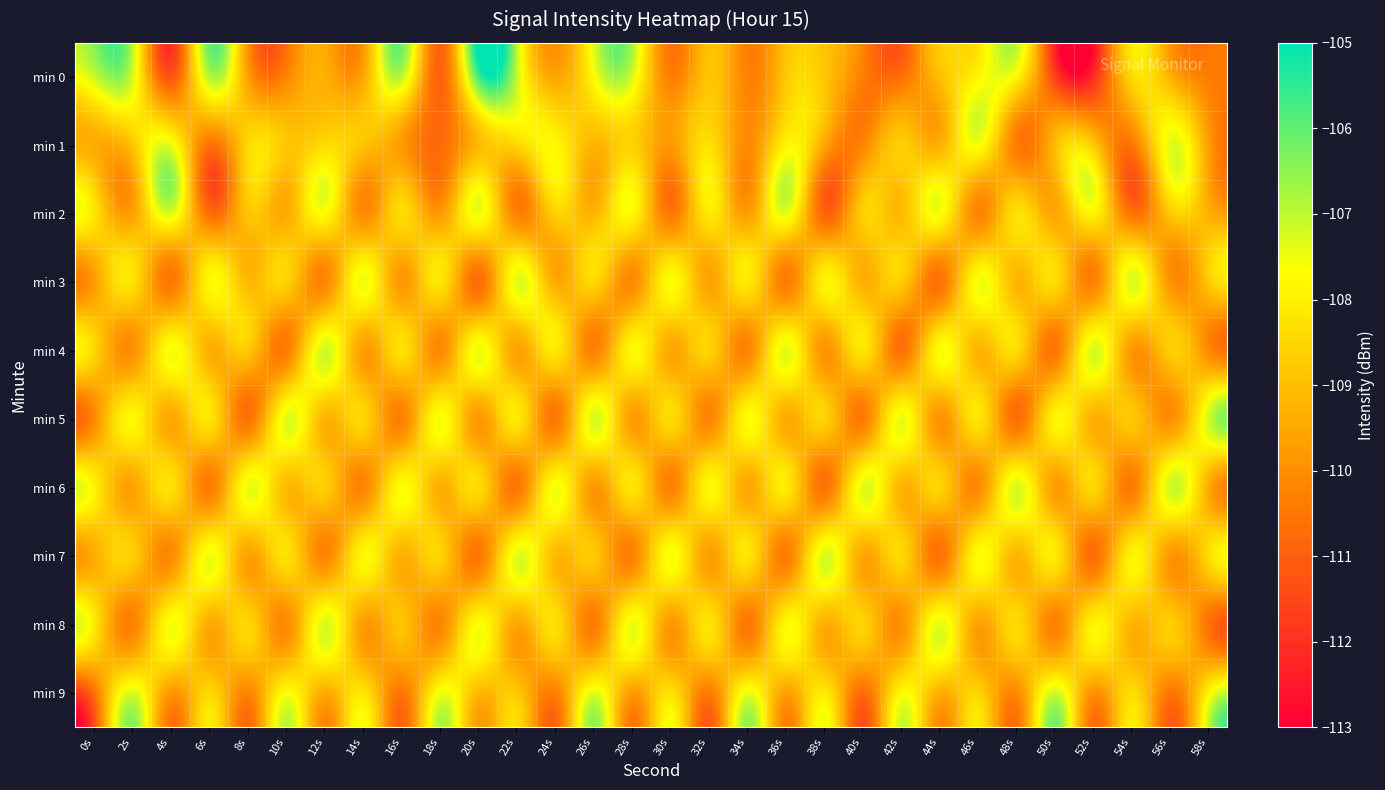

List the series in order of their peak value, highest first.

min 0, min 4, min 5, min 6, min 9, min 2, min 3, min 7, min 8, min 1